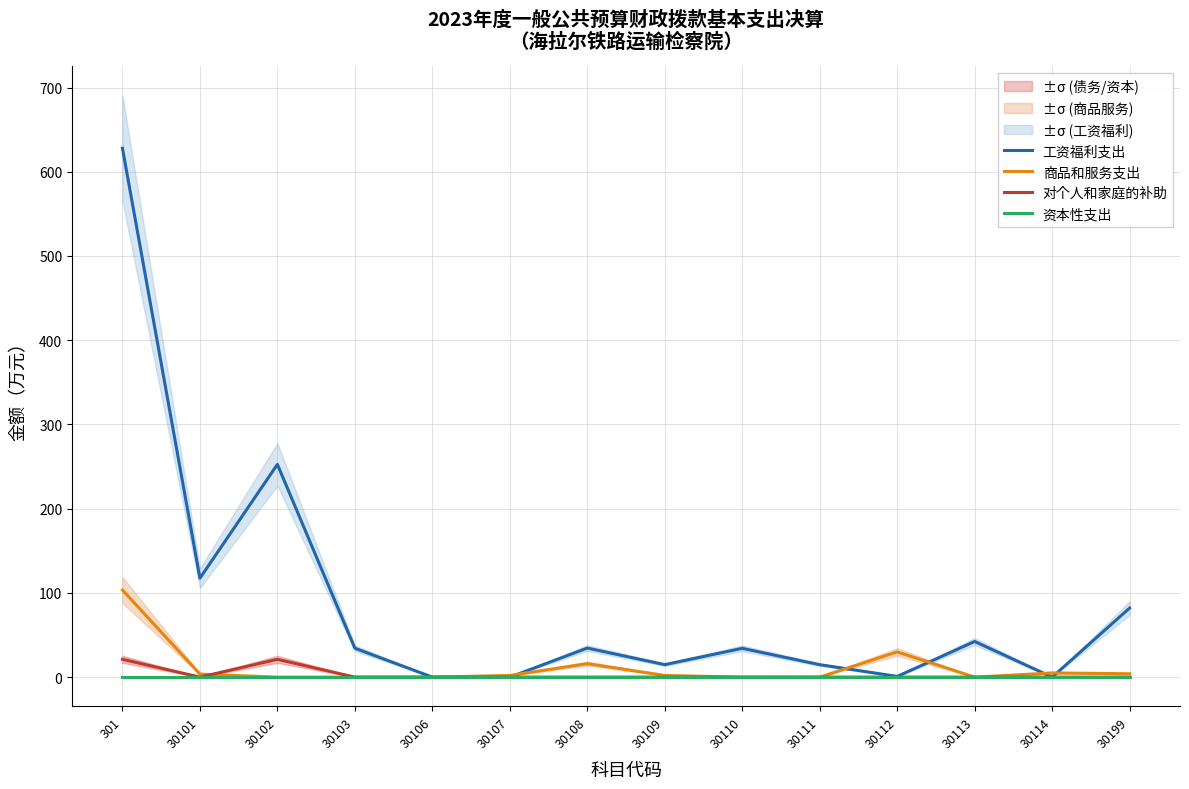

Is the value of 工资福利支出 at 301 greater than the value of 商品和服务支出 at 30102?

Yes